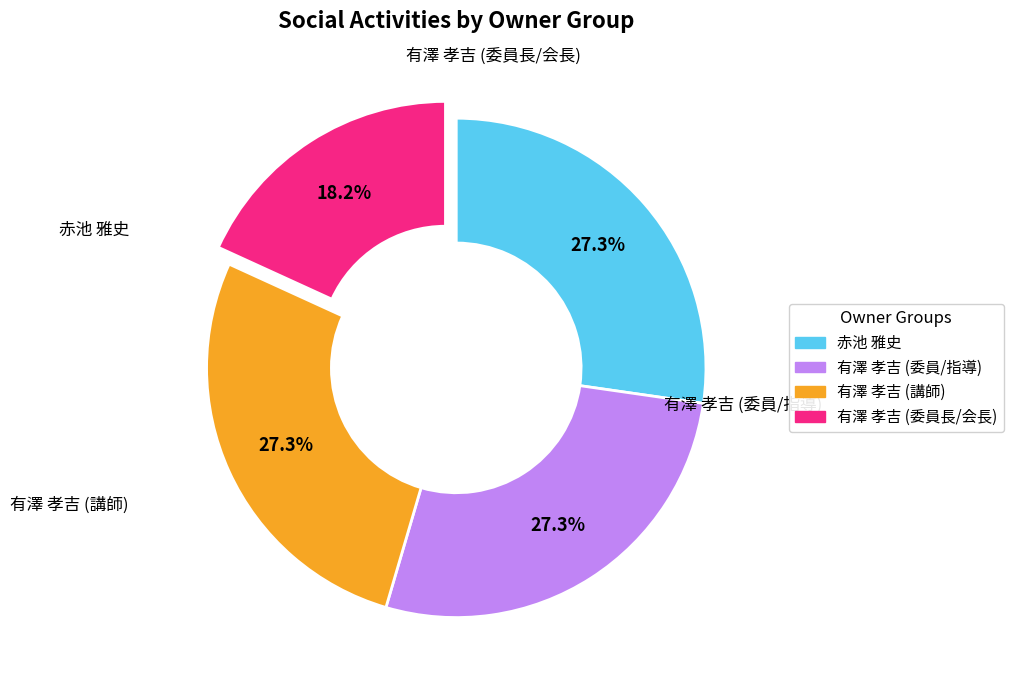

Is there any slice that represents more than half of the pie?

No